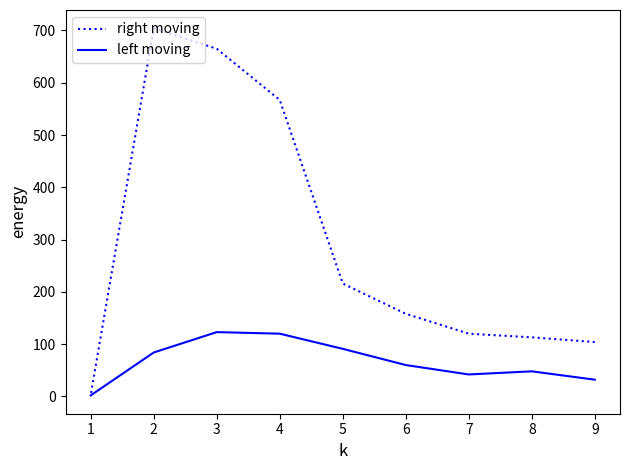

Rank the series at 4 from highest to lowest value.

right moving, left moving